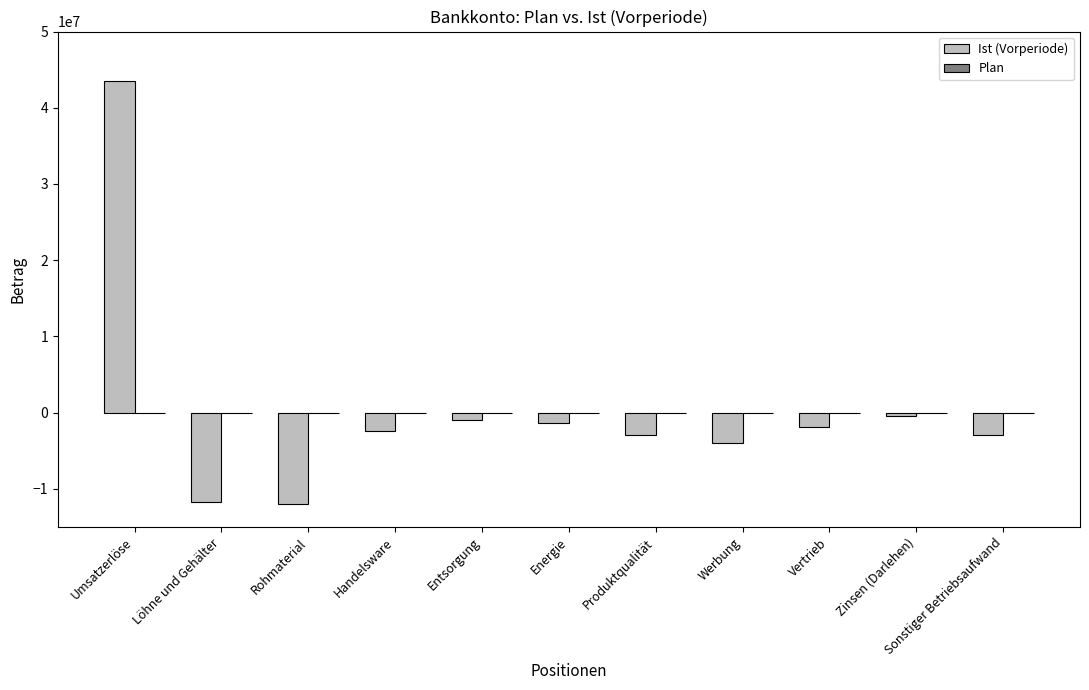

What is the change in value from Löhne und Gehälter to Sonstiger Betriebsaufwand?

+8834000